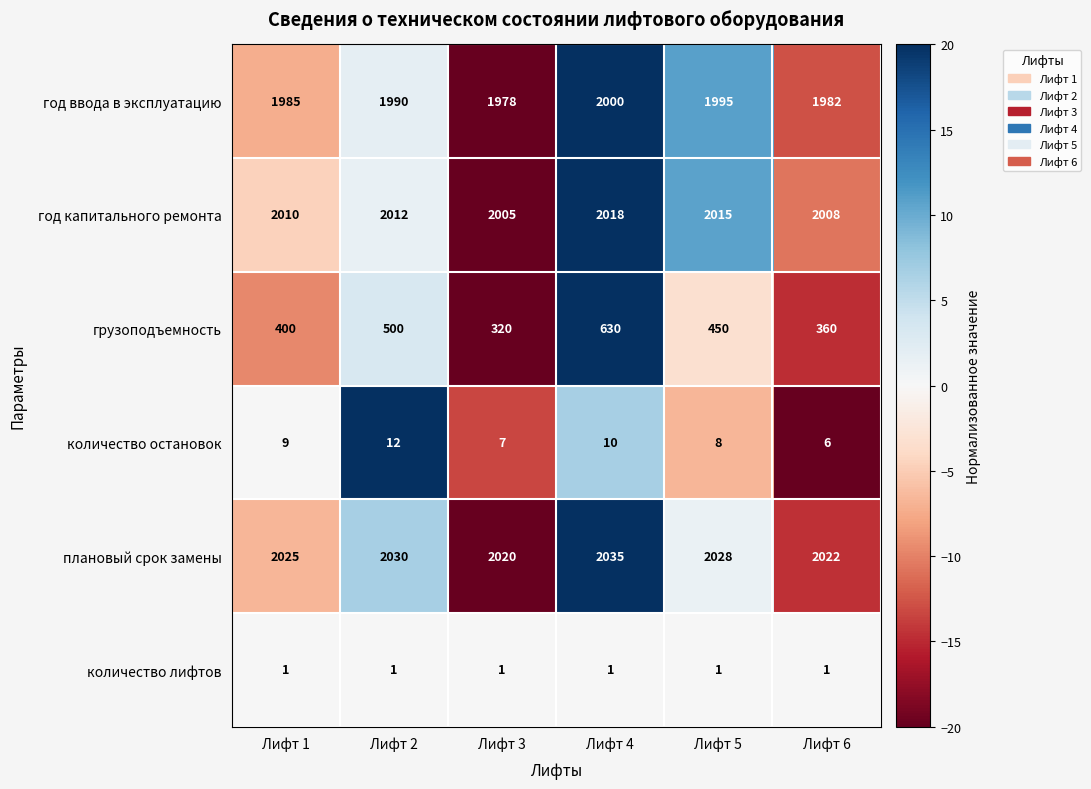

At which category is the sum across all series the highest?

Лифт 4